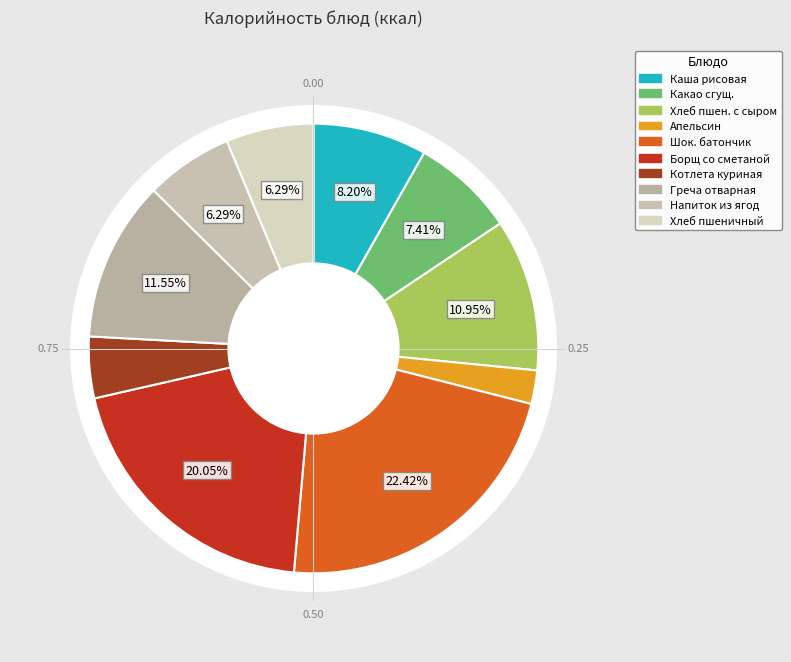

How many segments does this pie chart have?

10